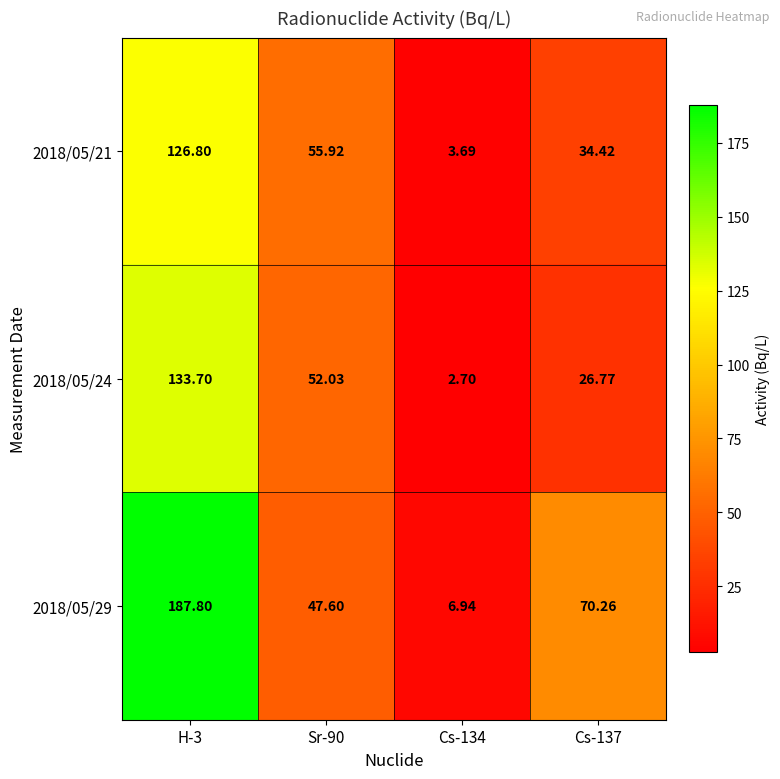

Between Sr-90 and Cs-137, which series saw the biggest shift?

2018/05/24